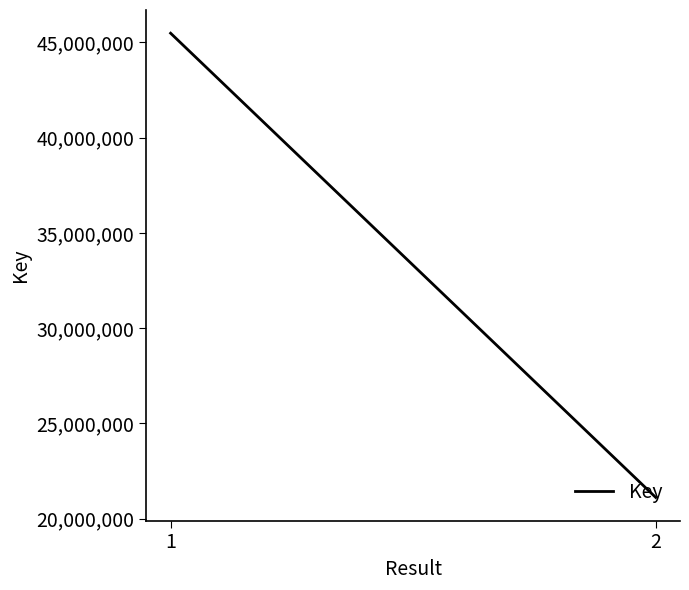

What is the average value?

33296042